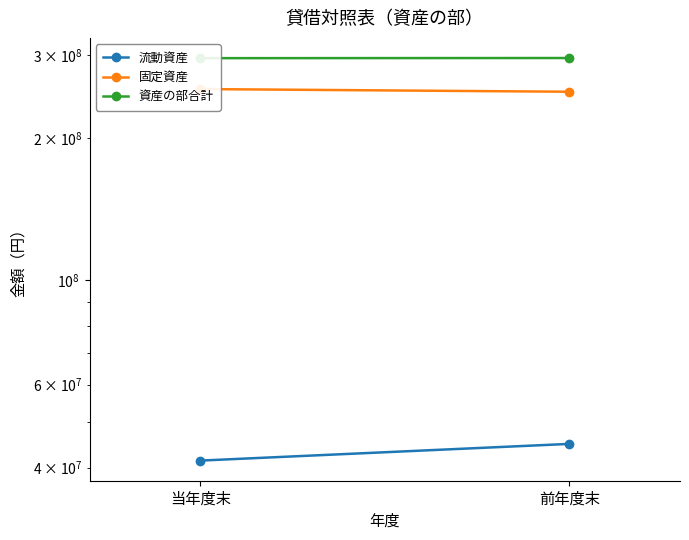

Which has a higher value, 前年度末 or 当年度末?

前年度末